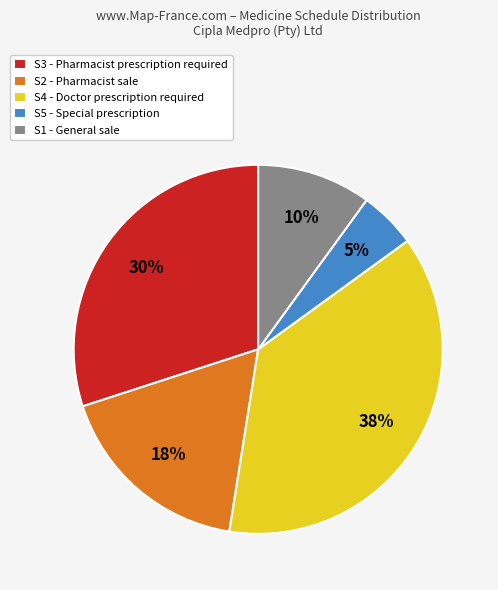

Which slice is the smallest?

S5 - Special prescription